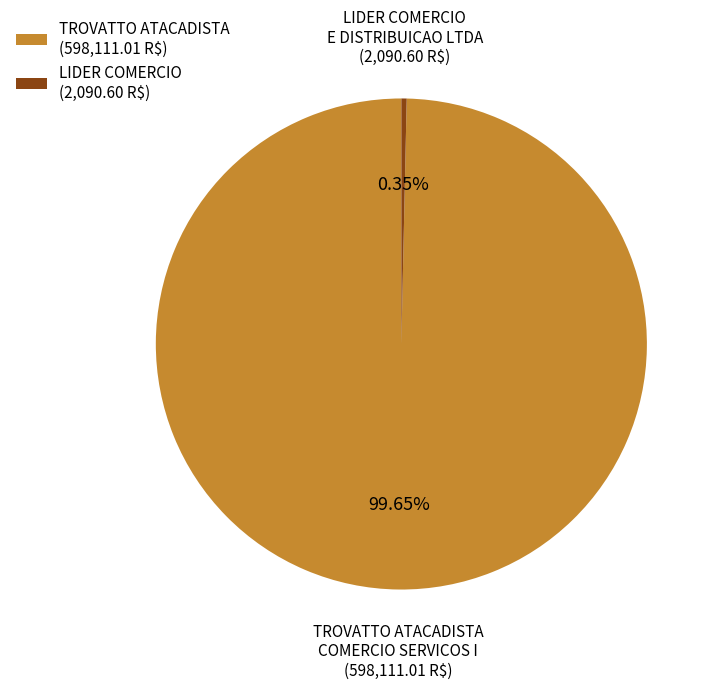

Rank the categories by value from lowest to highest.

LIDER COMERCIO E DISTRIBUICAO LTDA, TROVATTO ATACADISTA COMERCIO SERVICOS I